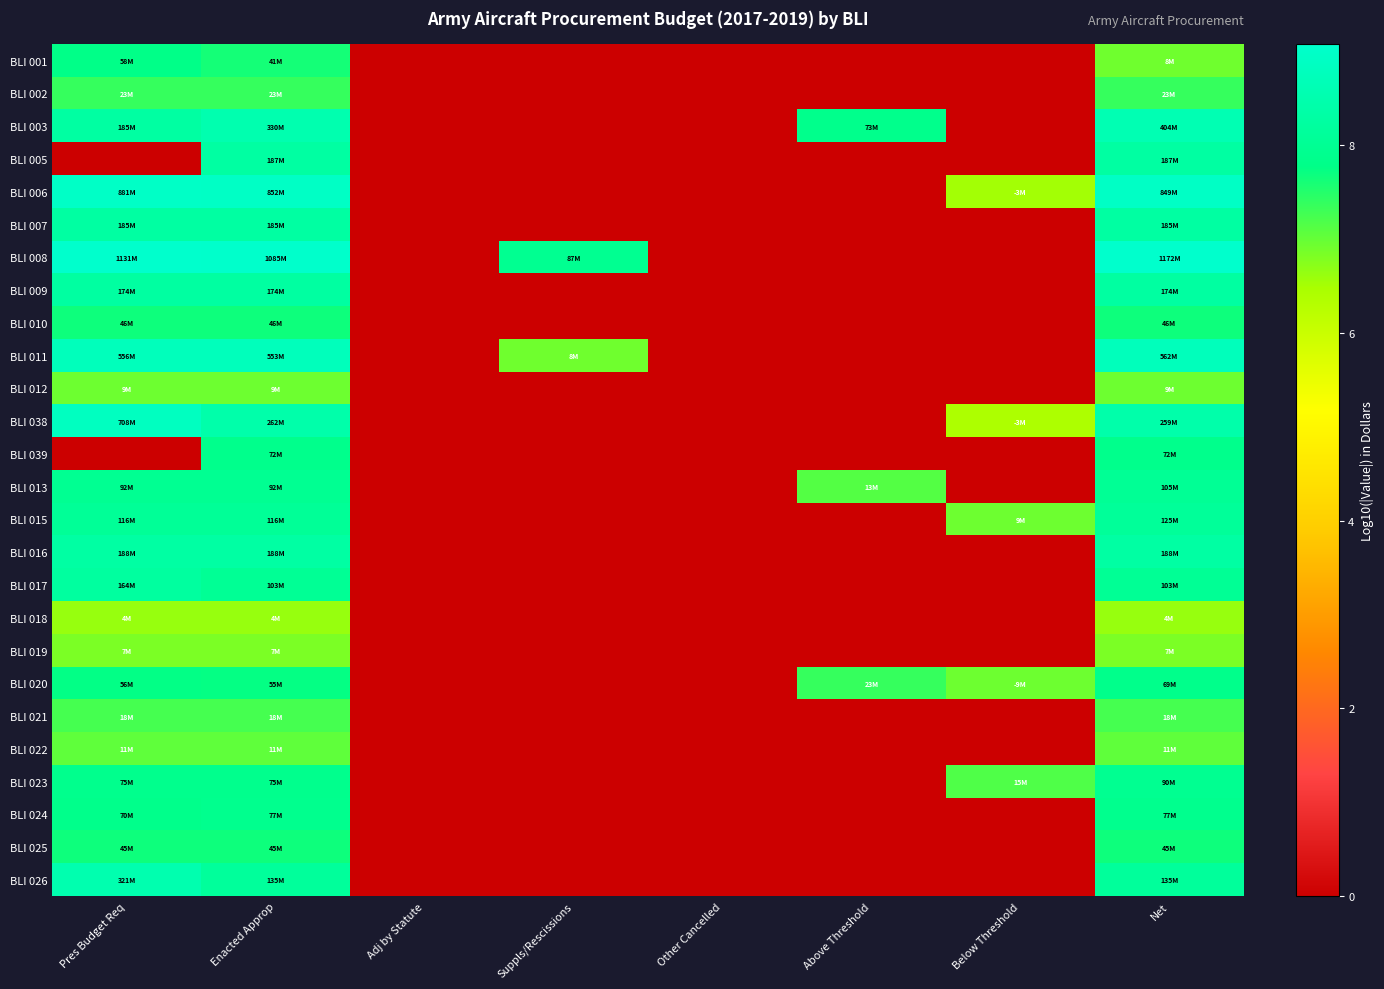

Rank the series at Pres Budget Req from lowest to highest value.

BLI 005, BLI 039, BLI 018, BLI 019, BLI 012, BLI 022, BLI 021, BLI 002, BLI 025, BLI 010, BLI 020, BLI 001, BLI 024, BLI 023, BLI 013, BLI 015, BLI 017, BLI 009, BLI 007, BLI 003, BLI 016, BLI 026, BLI 011, BLI 038, BLI 006, BLI 008